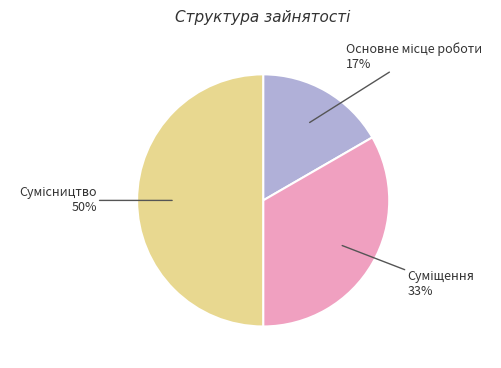

To the nearest percent, what is the difference between the largest and smallest slice percentages?

33%